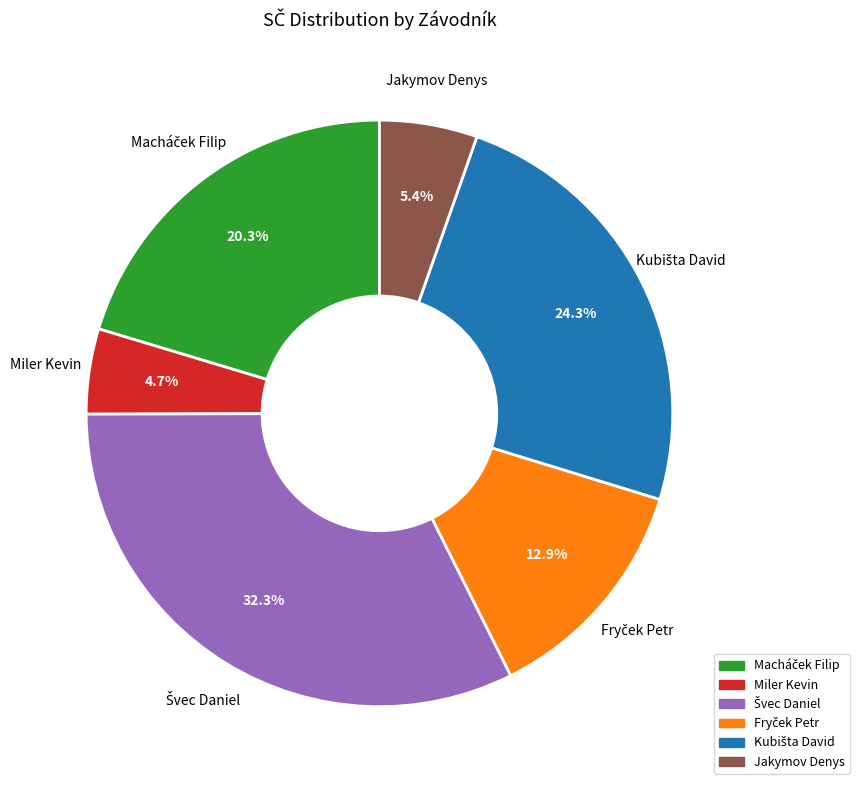

Is there any slice that represents more than half of the pie?

No